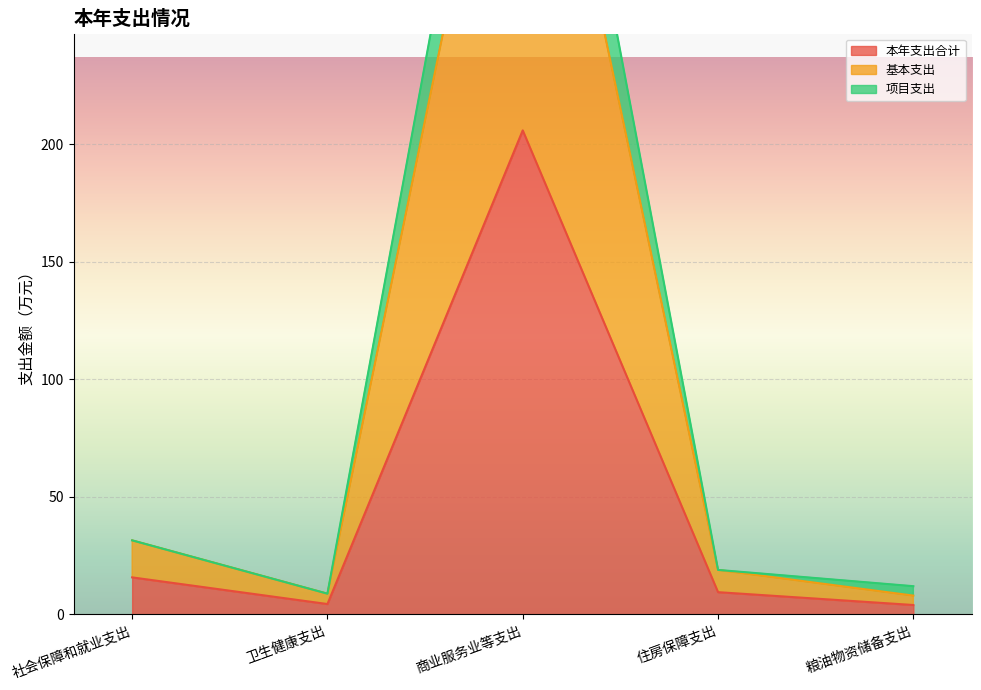

The value of 项目支出 at 卫生健康支出 is 5.9. True or false?

False